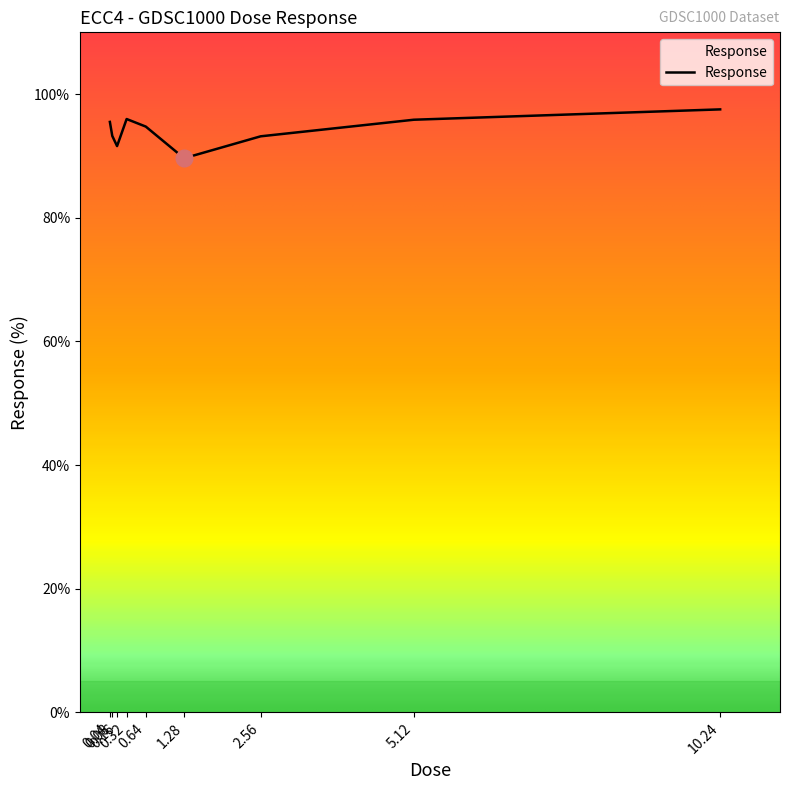

How many series are shown in this chart?

1